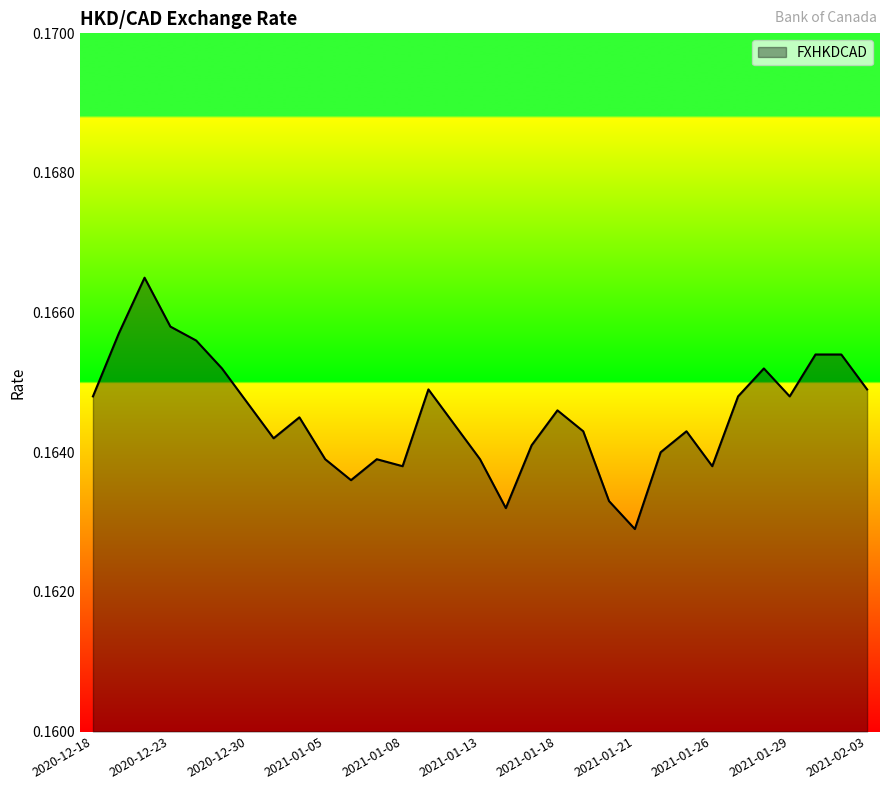

How many lines are shown in the chart?

1